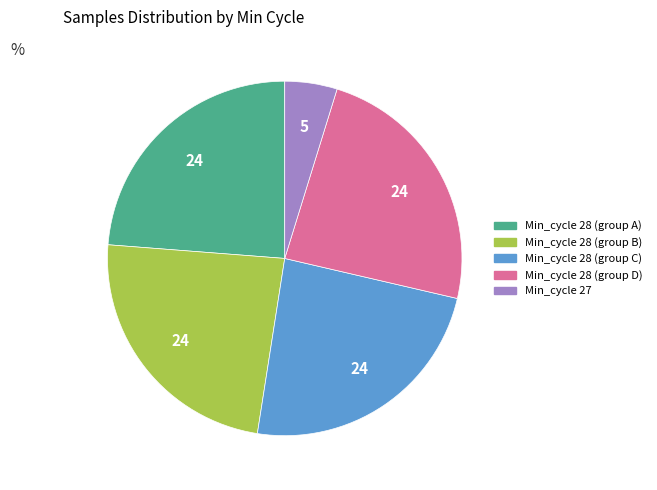

Does any single category account for the majority?

No